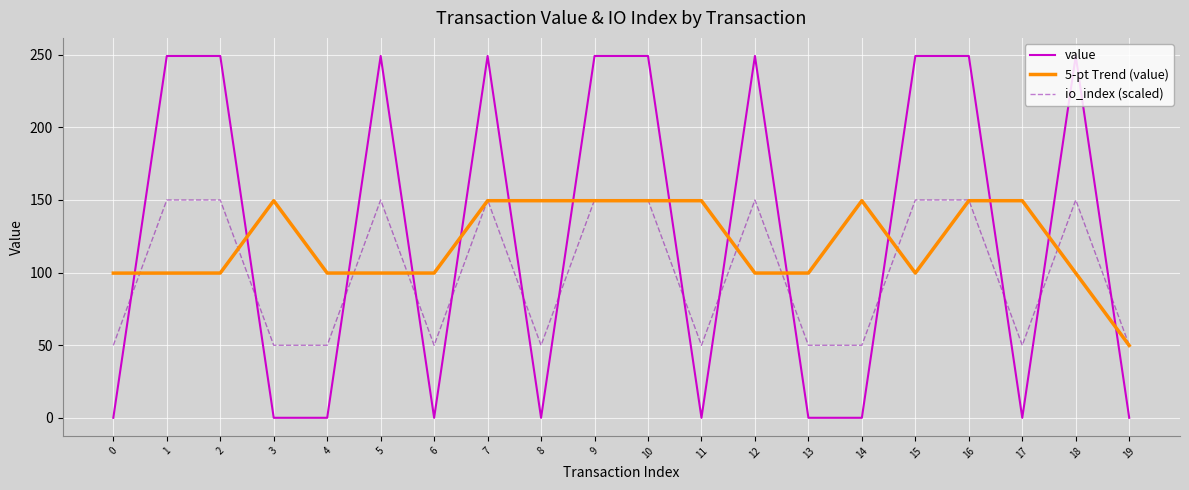

What is the average value of the io_index (scaled) series?

100.0